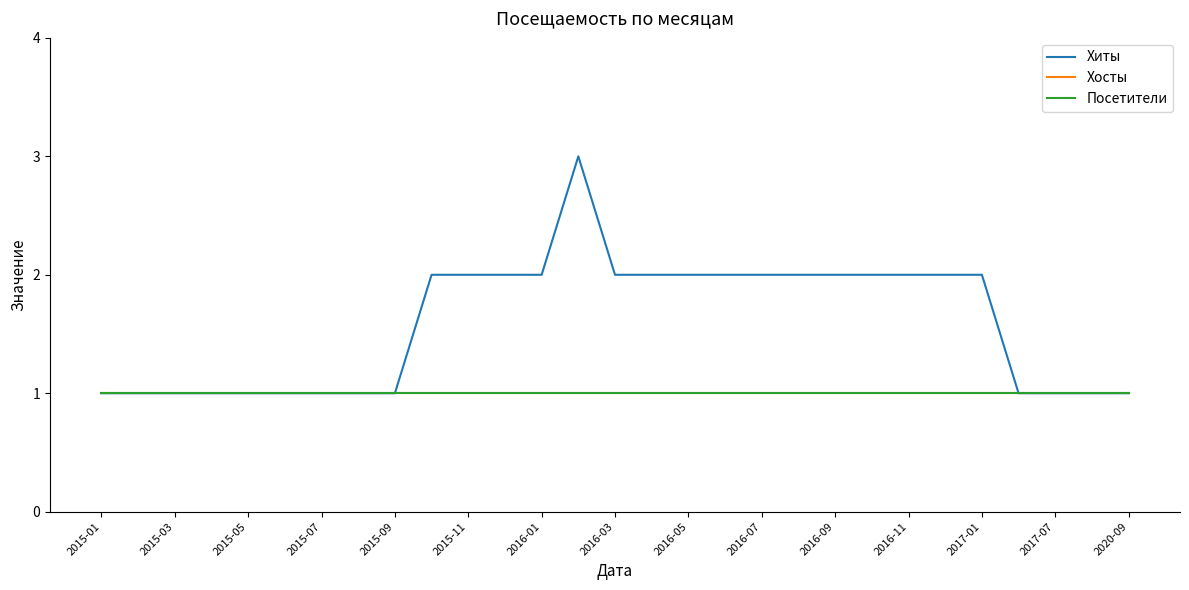

What is the value of the Посетители point at the 21st from the left?

1